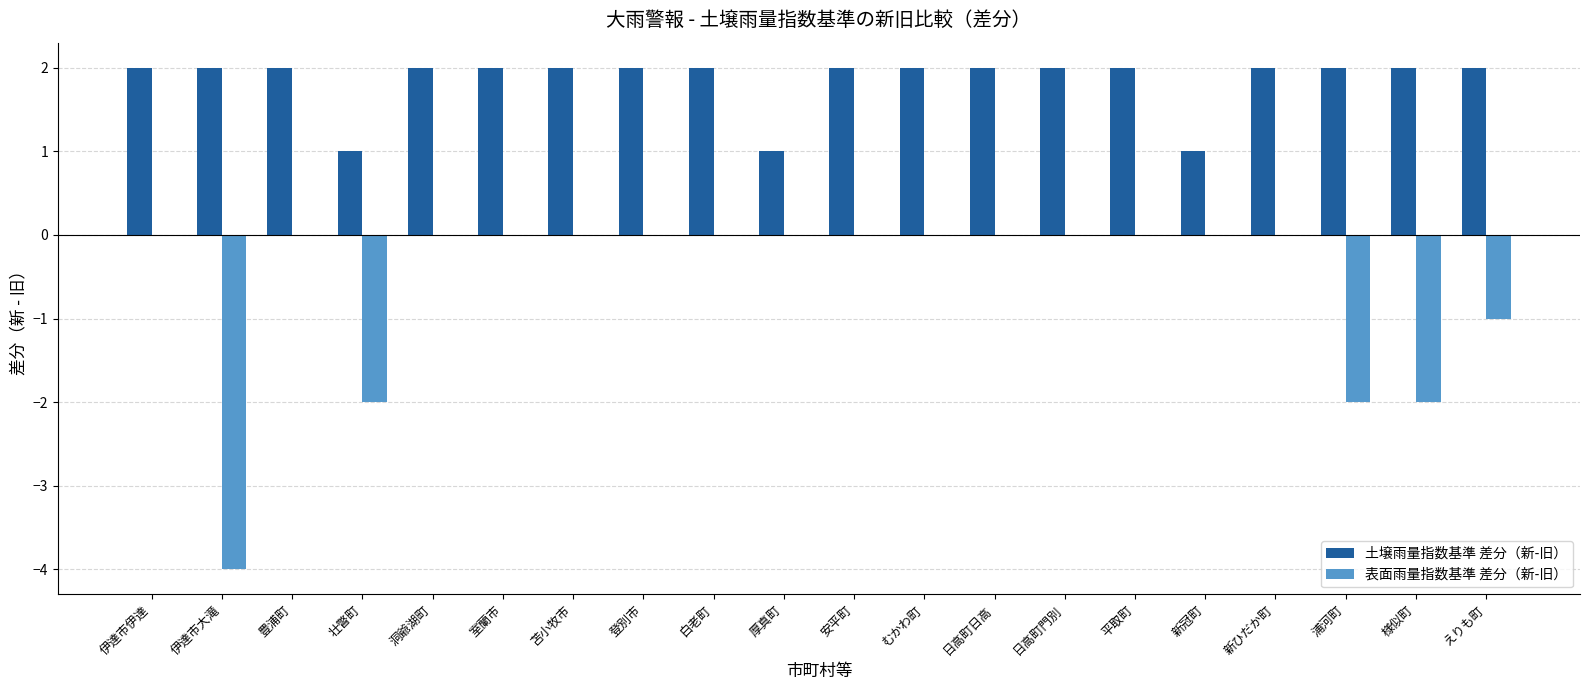

Which series changed the most between 壮瞥町 and むかわ町?

表面雨量指数基準 差分（新-旧）